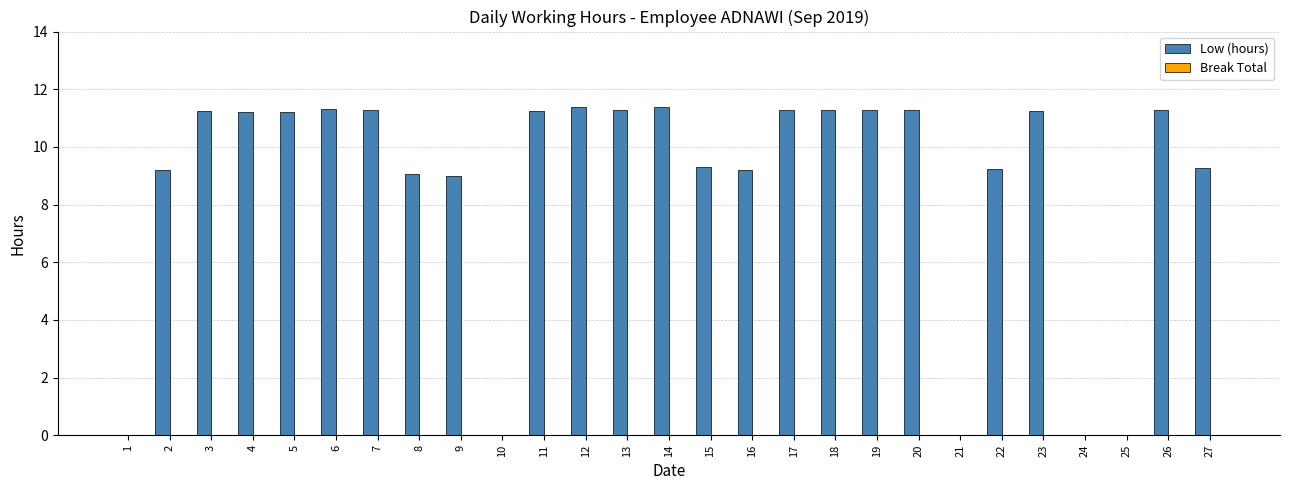

The value at 25 is 4.6. True or false?

False